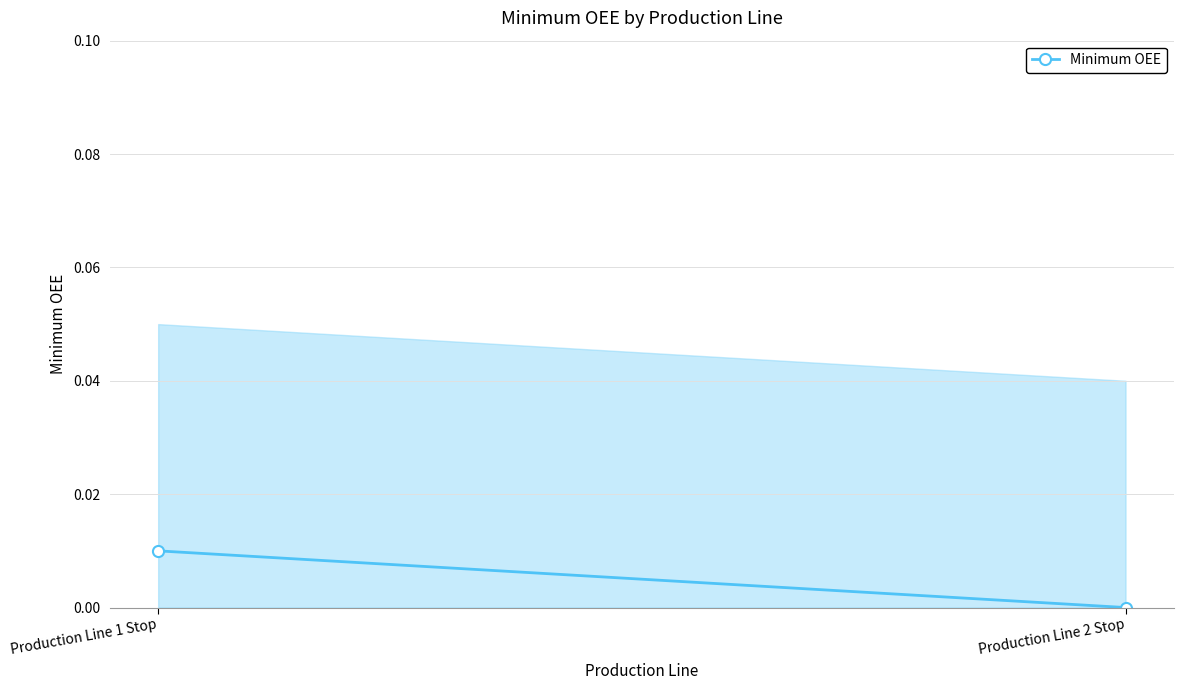

At which category does the chart reach its peak across all series?

Production Line 1 Stop